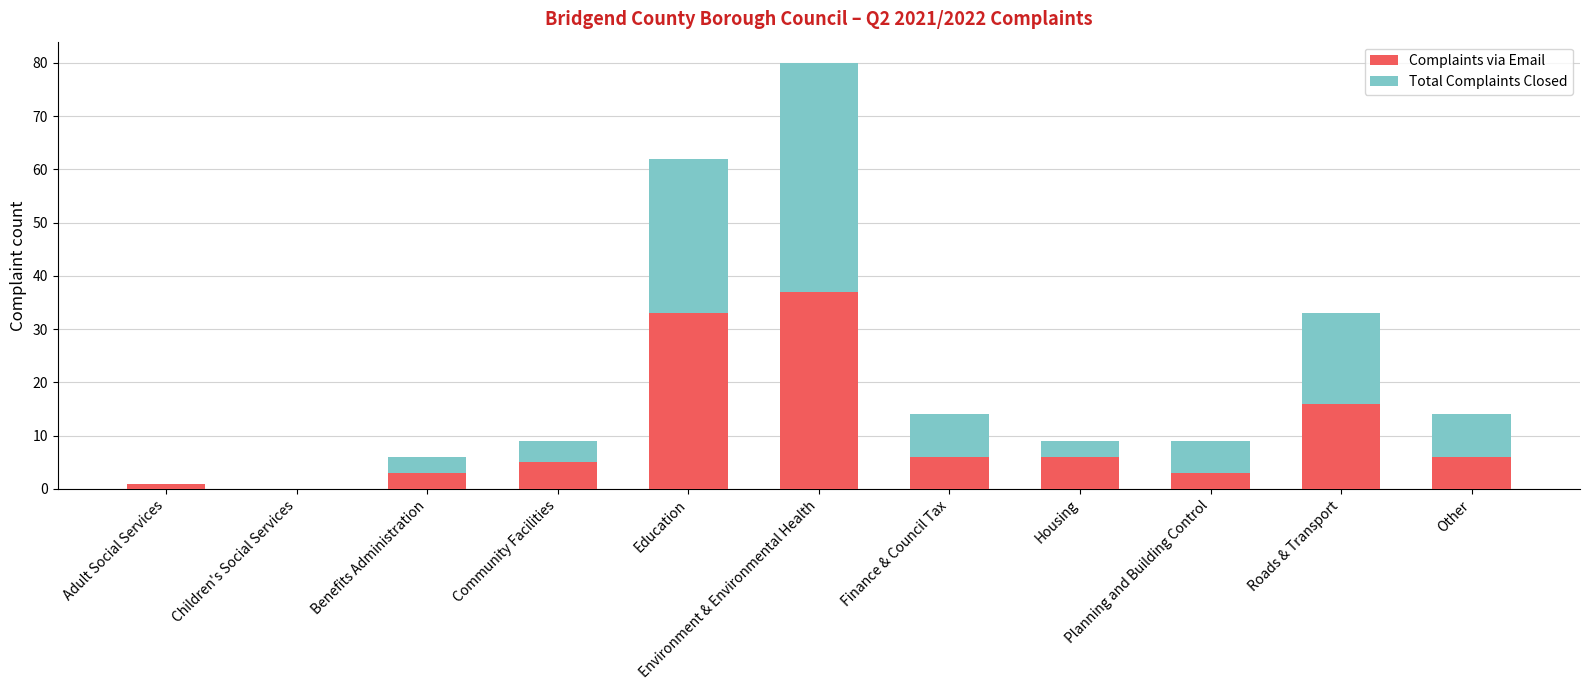

What is the highest value of the Complaints via Email series?

37